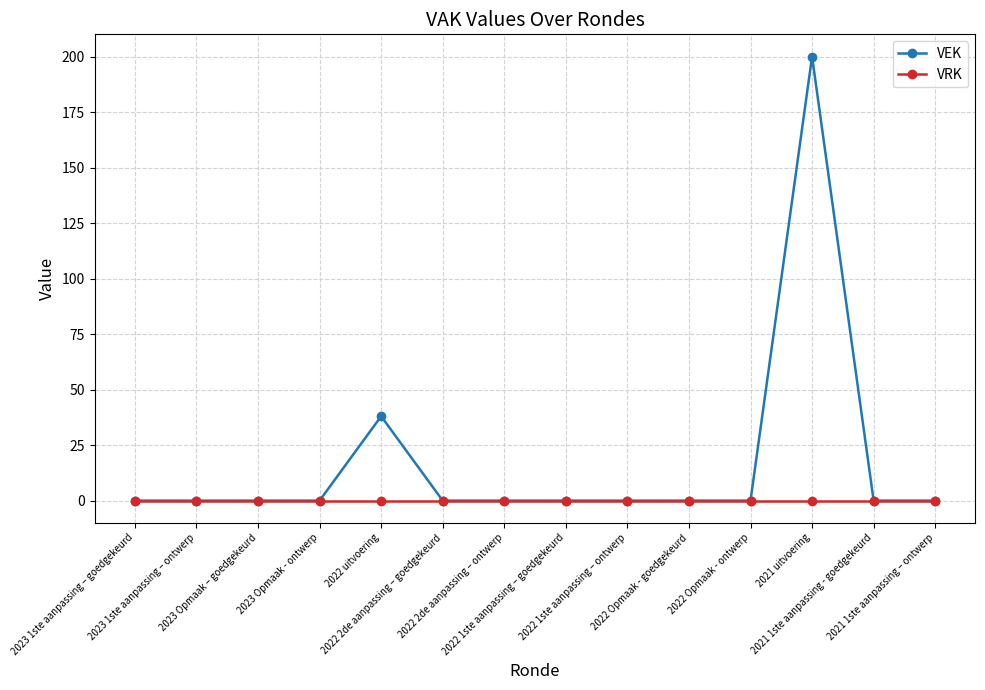

How many data points does each series have?

14